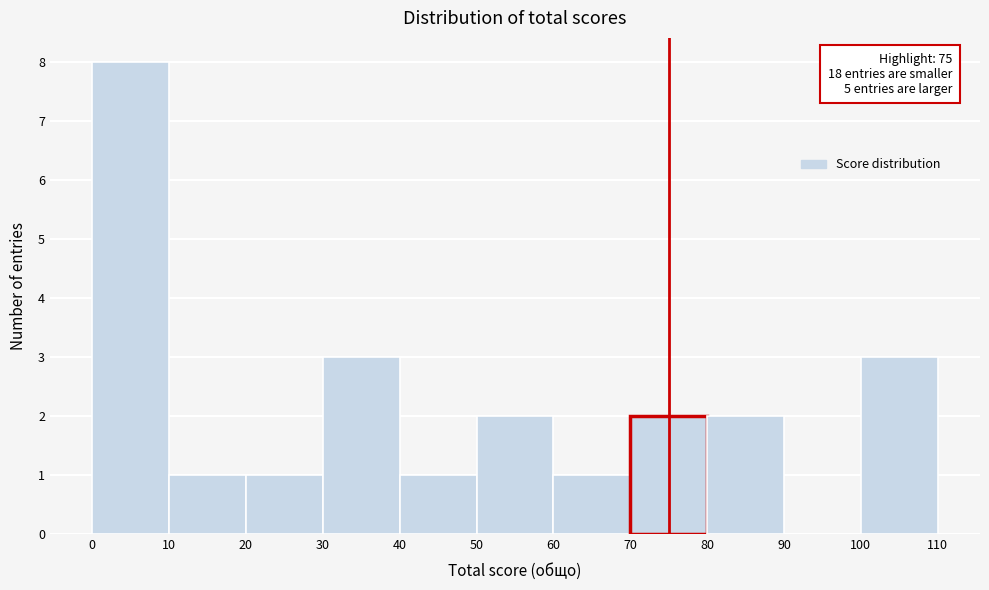

Over which range of the x-axis is the bar tallest?

0 to 10